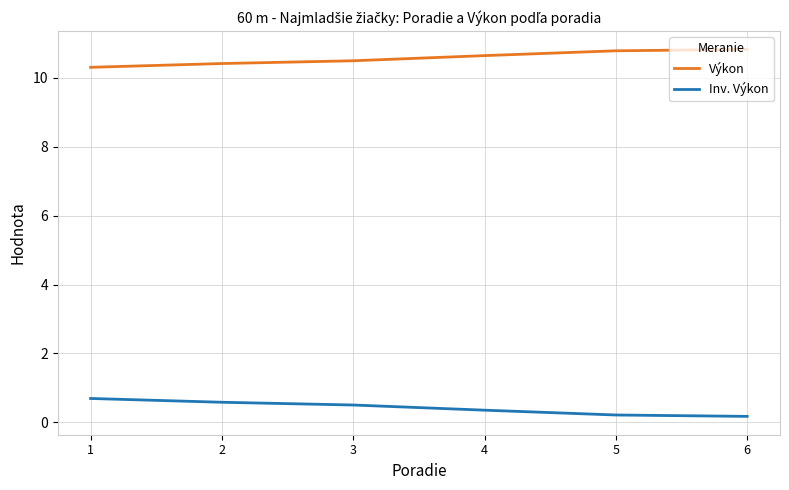

Is it true that Výkon equals 16.5 at 5?

False